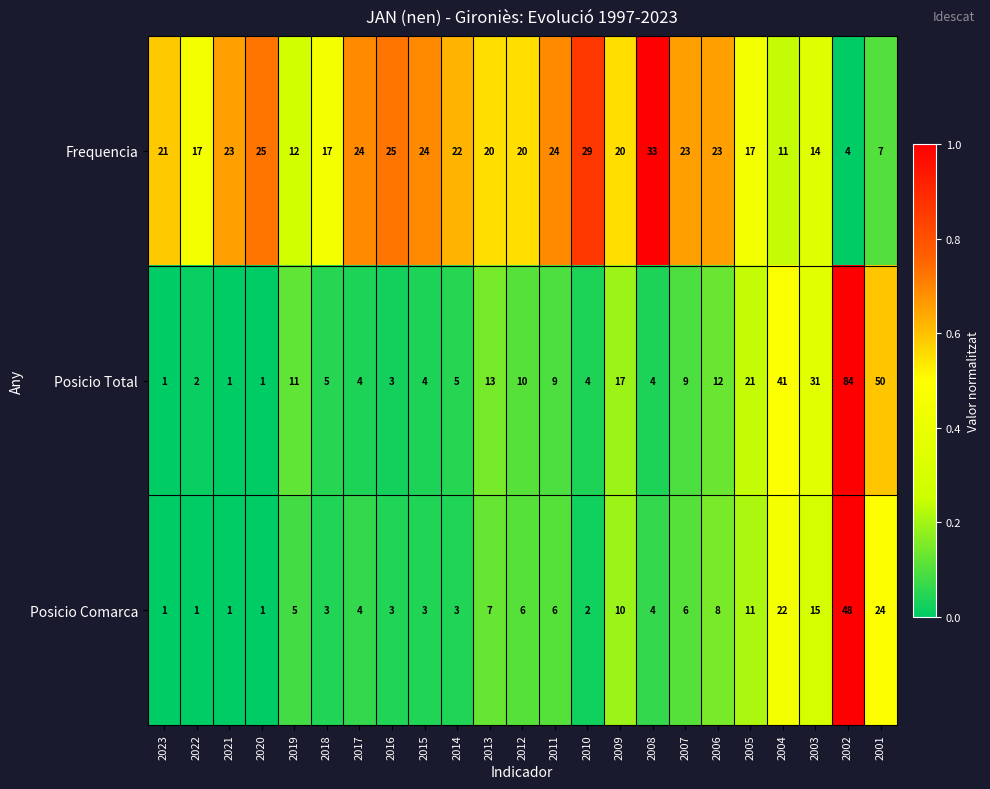

What is the average value of the Posicio Comarca series?

8